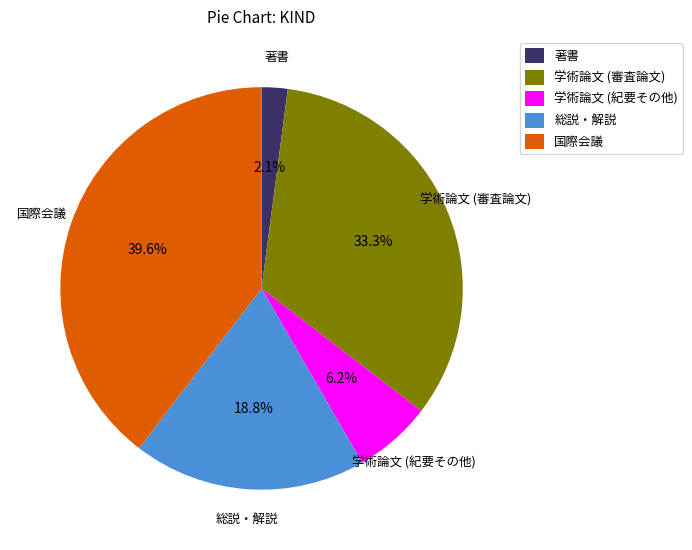

How many slices are in this pie chart?

5